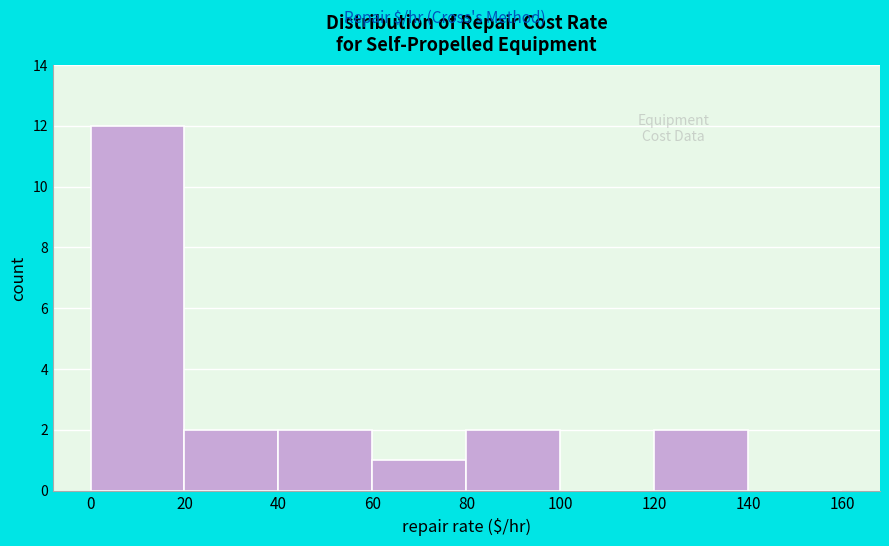

Which range on the x-axis has the tallest bar?

0 to 20